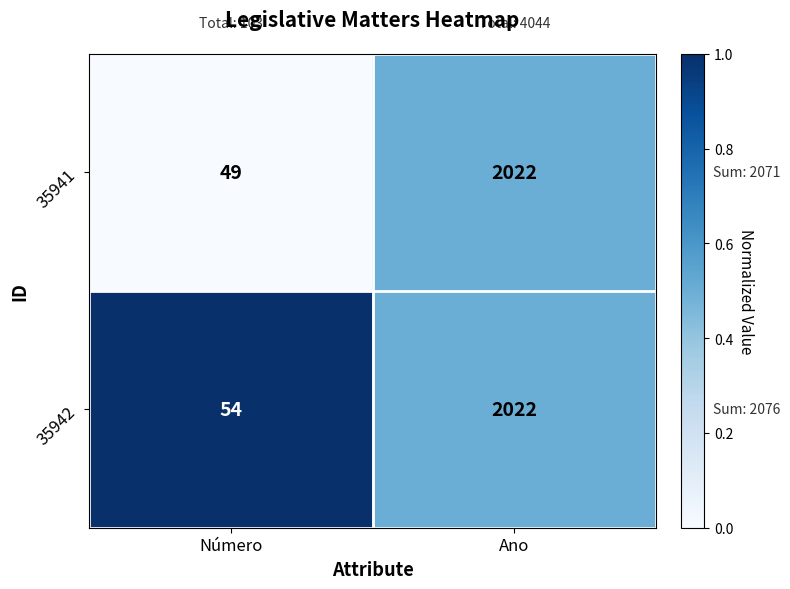

How many categories are shown in the chart?

2